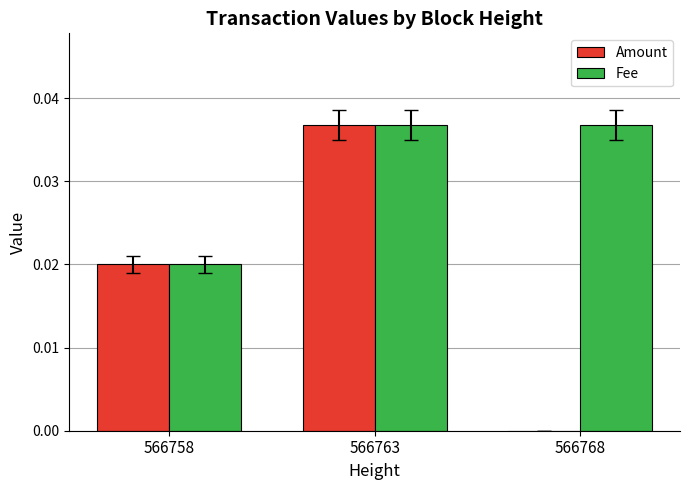

True or false: Amount has a value of 0.0 at 566768.

True